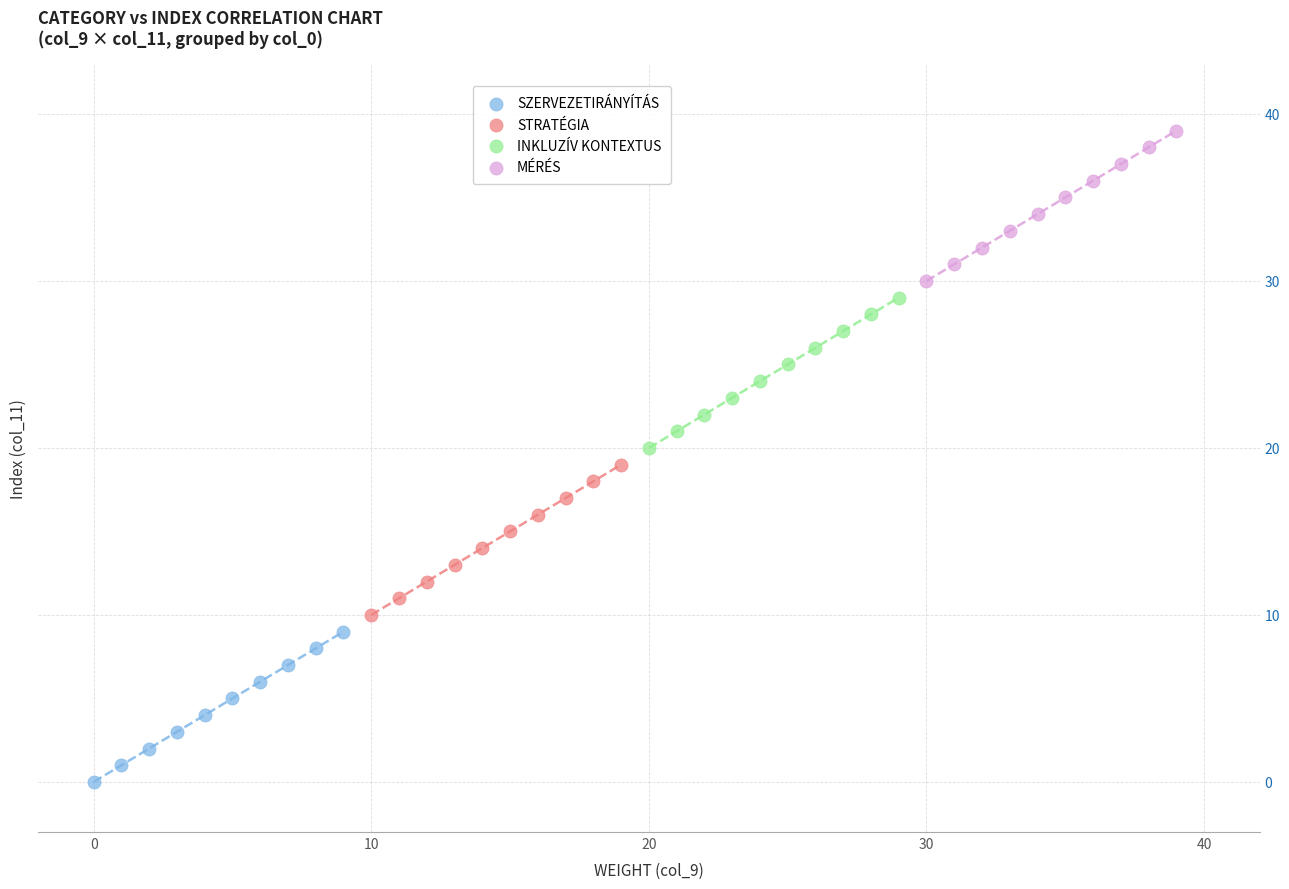

What are all the series names shown in the legend?

SZERVEZETIRÁNYÍTÁS, STRATÉGIA, INKLUZÍV KONTEXTUS, MÉRÉS